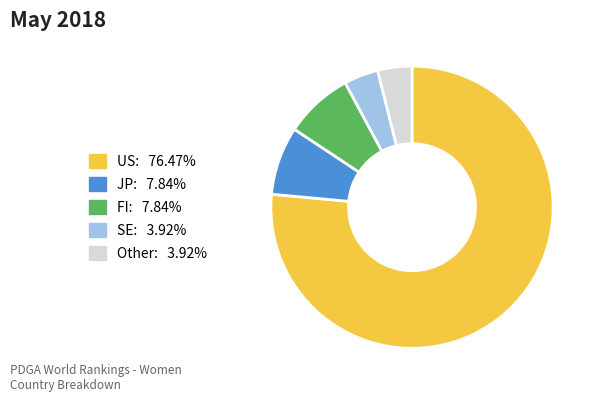

Is there any slice that represents more than half of the pie?

Yes